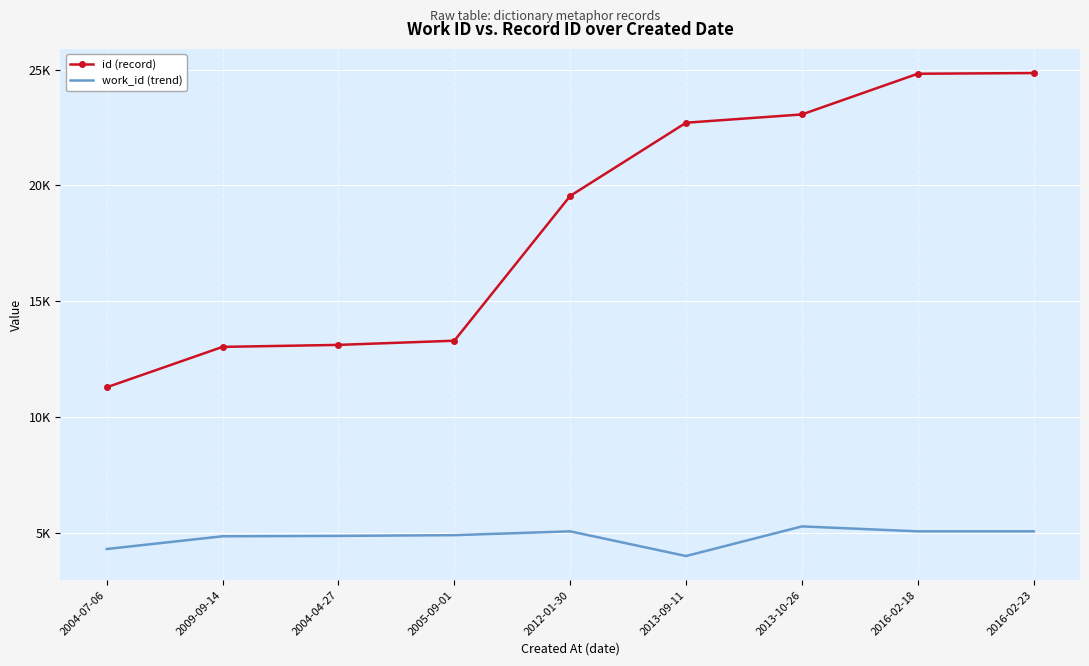

What are all the series names shown in the legend?

id (record), work_id (trend)